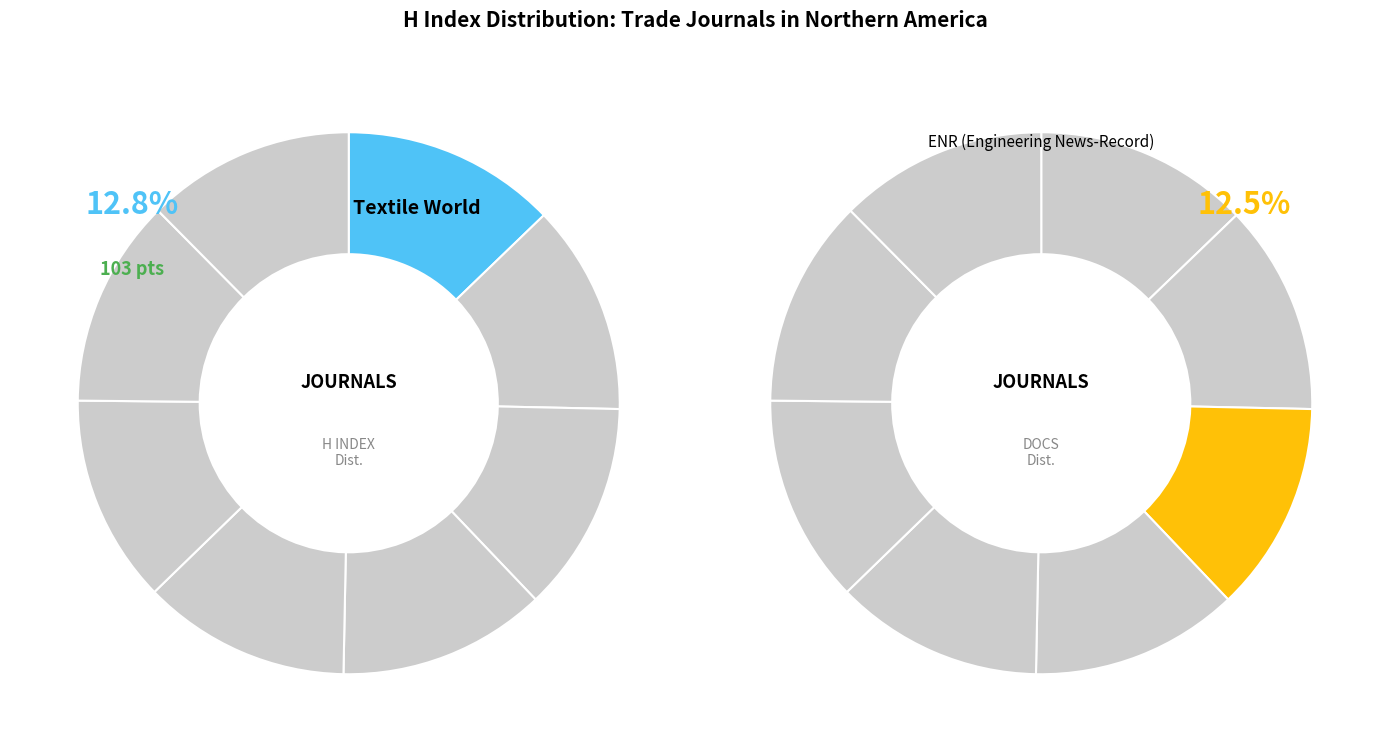

Rank the categories by value from lowest to highest.

Apparel, Melliand International, Nonwovens Industry, Specialty Fabrics Review, Test Engineering and Management, Canadian Textile Journal, ENR (Engineering News-Record), Textile World